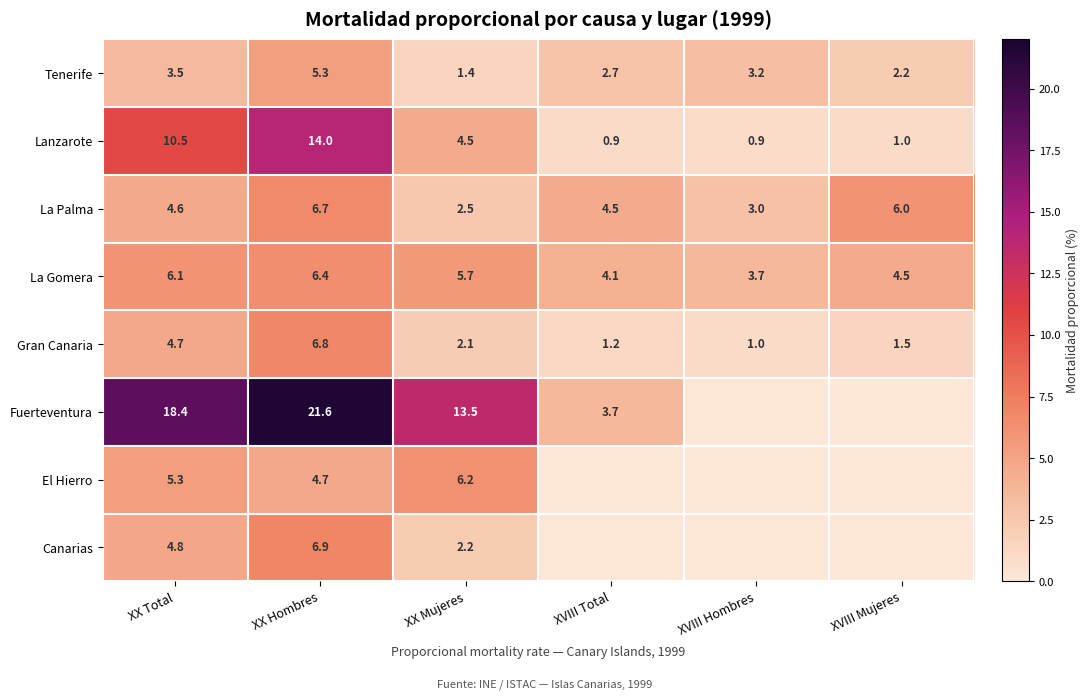

What is the total value across all series at XX Hombres?

72.4